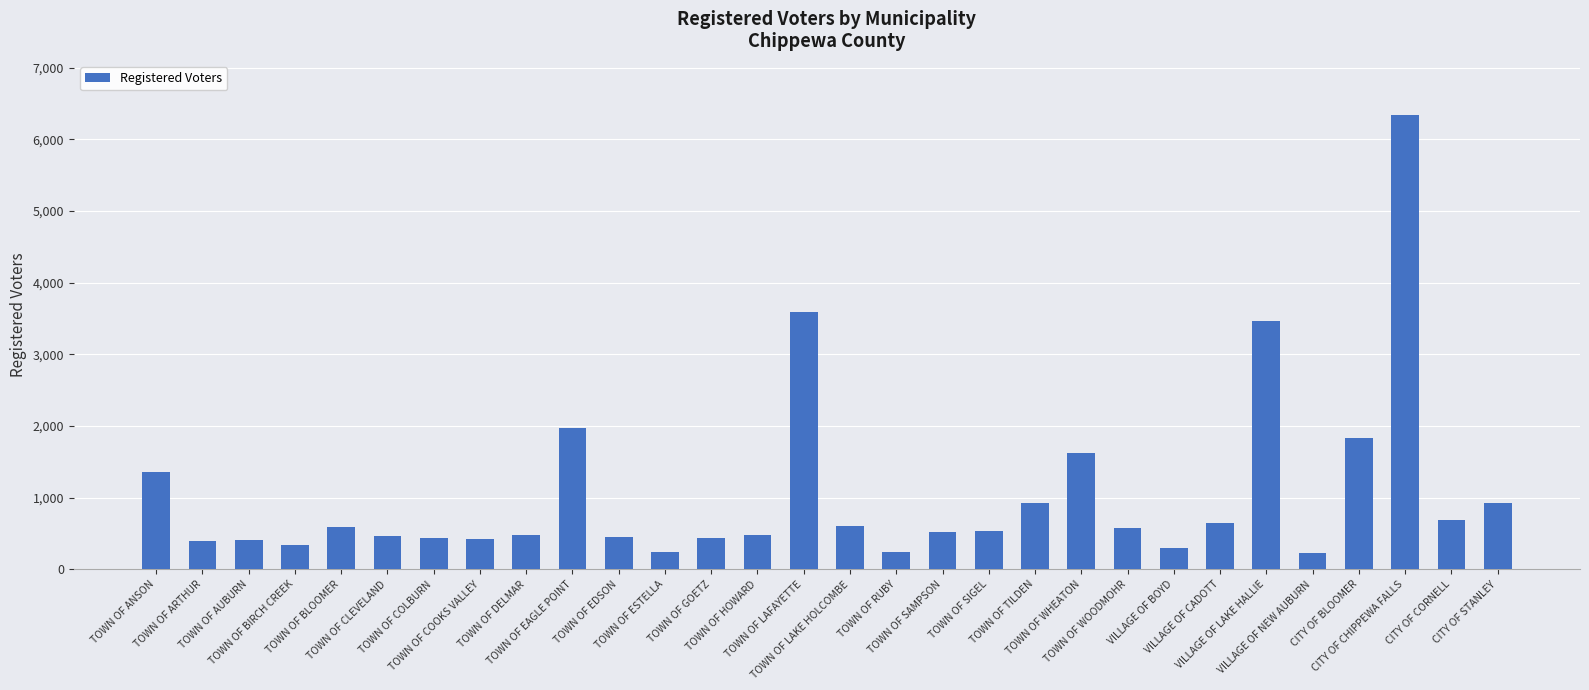

What is the minimum value shown in the chart?

233